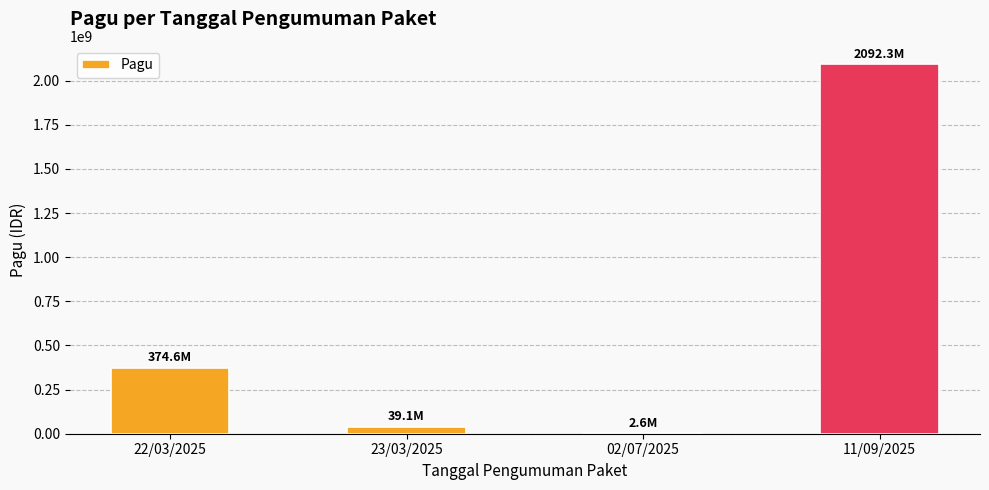

Reading right to left, list all the values displayed in this chart.

11/09/2025=2092347575	02/07/2025=2600000	23/03/2025=39072000	22/03/2025=374600000